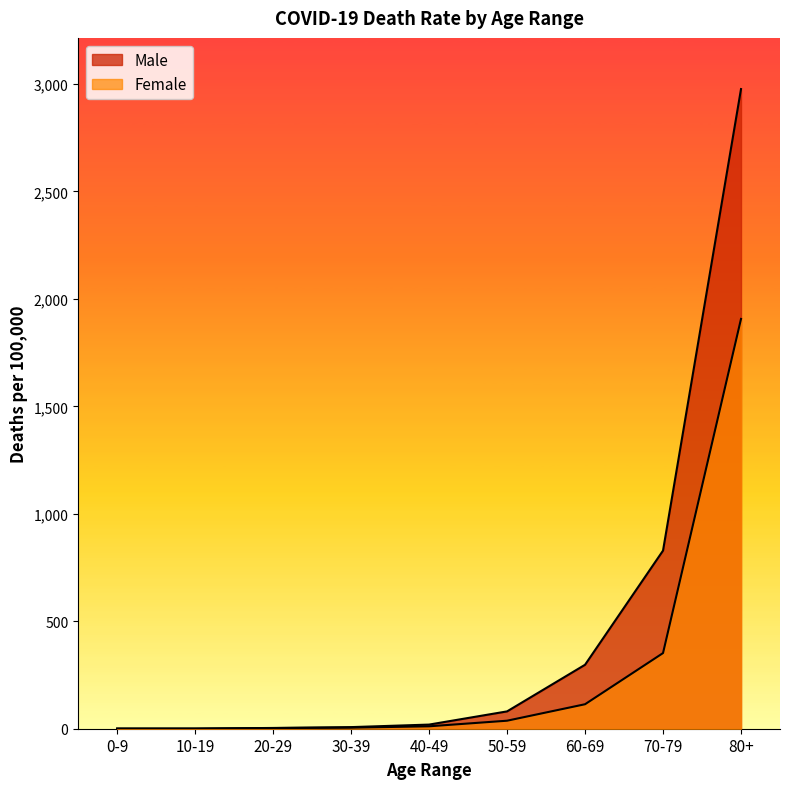

Does the chart display data point markers on the line(s)?

No